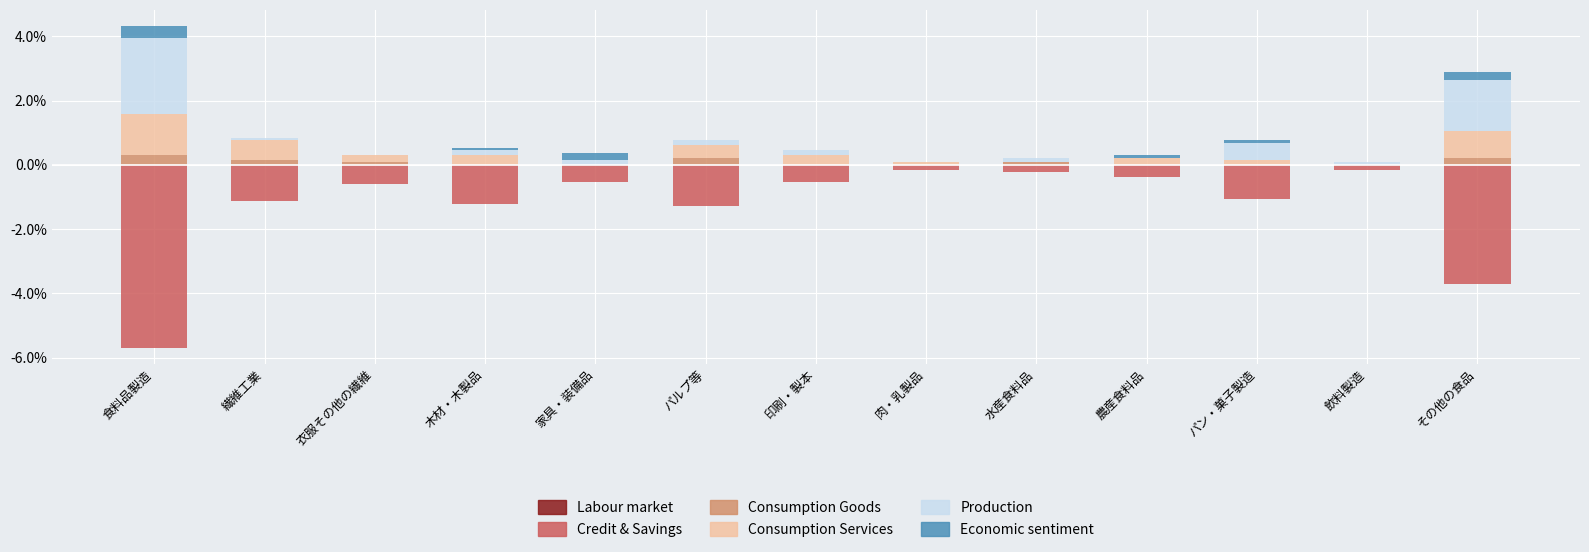

How many Consumption Goods values are between 0 and 1?

13